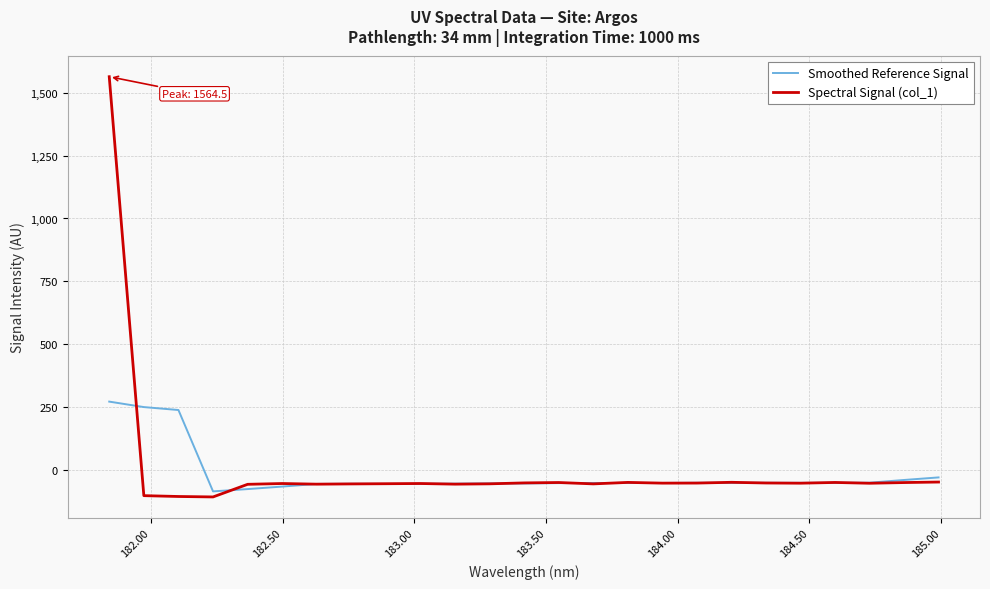

What is the smallest value displayed?

-108.8